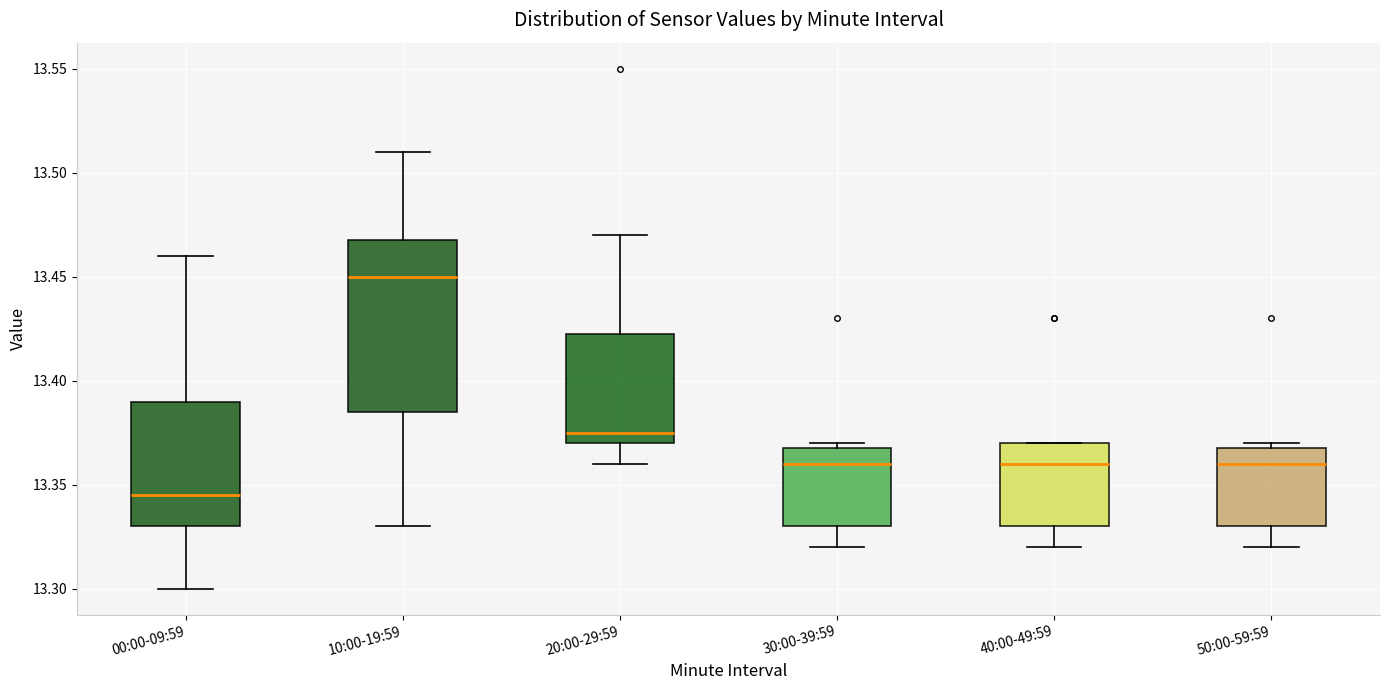

Reading left to right, transcribe this box plot: for each box, give where its median line is, the range the box spans, and where its two whiskers end, as read against the y-axis. The values are not printed on the chart, so give them approximately, as read against the axis.

00:00-09:59: median 13.345, box 13.330 to 13.390, whiskers 13.300 to 13.460
10:00-19:59: median 13.450, box 13.385 to 13.470, whiskers 13.330 to 13.510
20:00-29:59: median 13.375, box 13.370 to 13.425, whiskers 13.360 to 13.470
30:00-39:59: median 13.360, box 13.330 to 13.370, whiskers 13.320 to 13.370 (just above the box's upper edge)
40:00-49:59: median 13.360, box 13.330 to 13.370, whiskers 13.320 to 13.370
50:00-59:59: median 13.360, box 13.330 to 13.370, whiskers 13.320 to 13.370 (just above the box's upper edge)